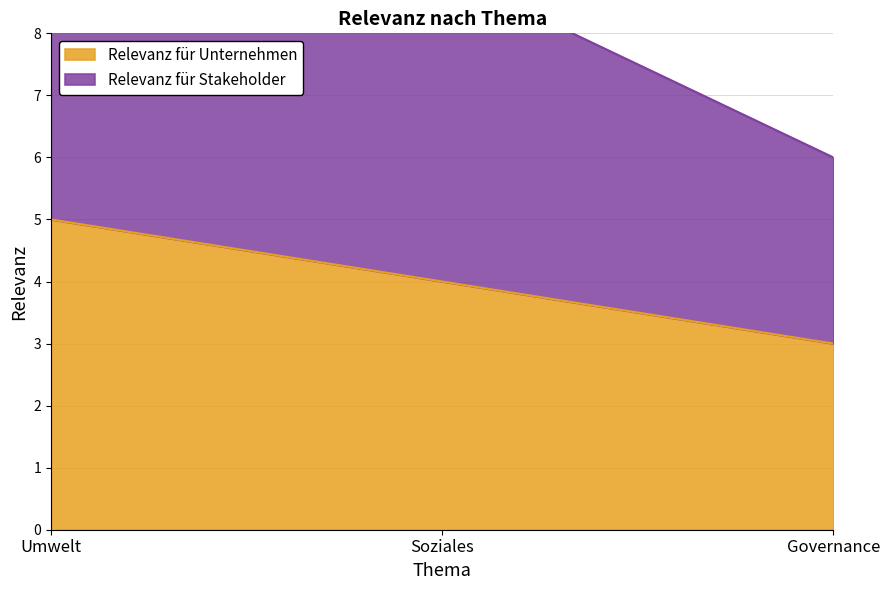

Reading right to left, list all the values displayed in this chart.

Governance=3	Soziales=4	Umwelt=5